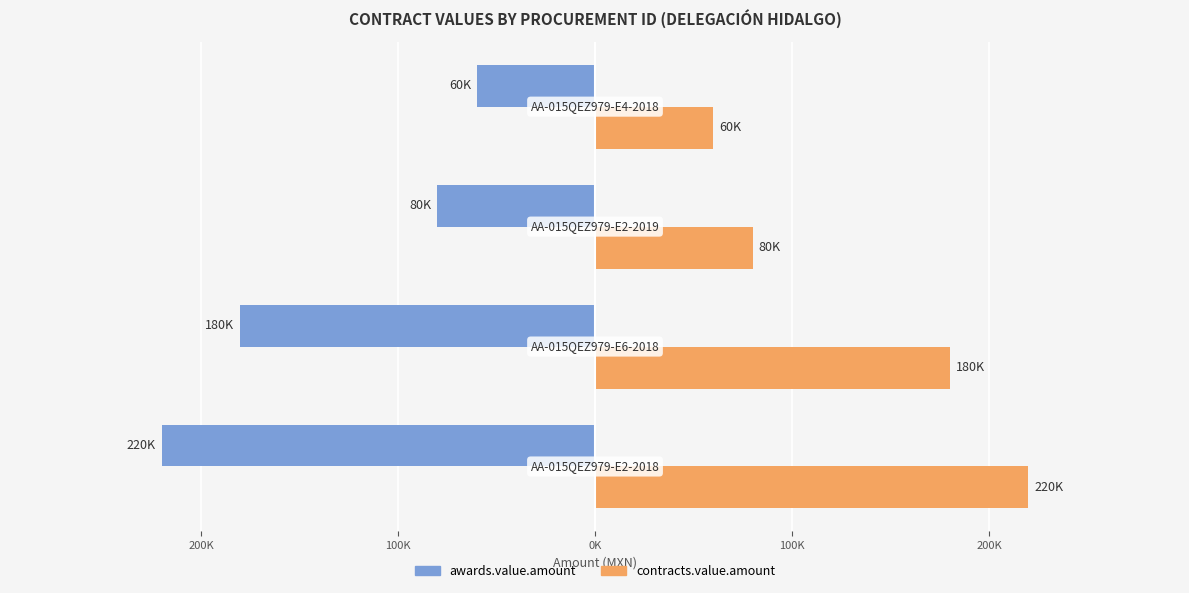

What are all the series names shown in the legend?

awards.value.amount, contracts.value.amount